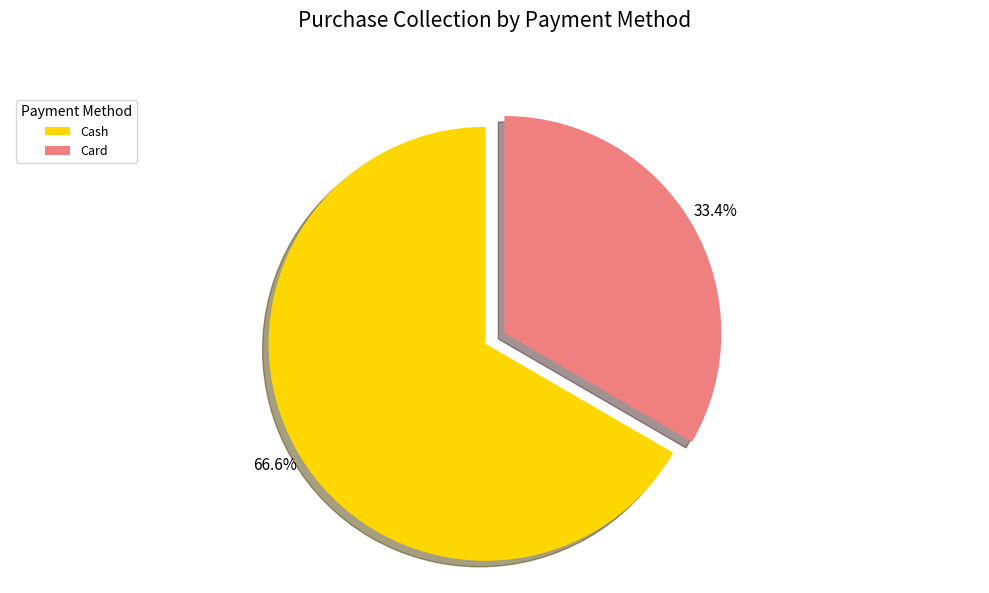

To the nearest percent, what is the difference between the largest and smallest slice percentages?

33%